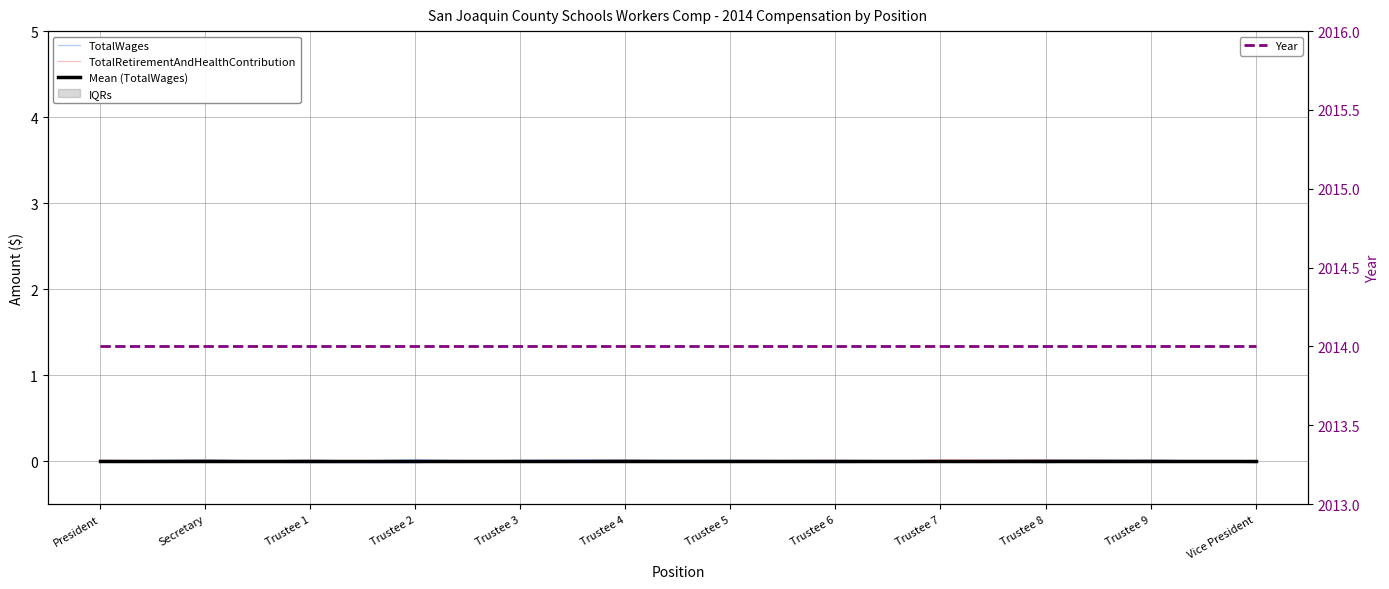

What is the sum of all Year values?

24168.0